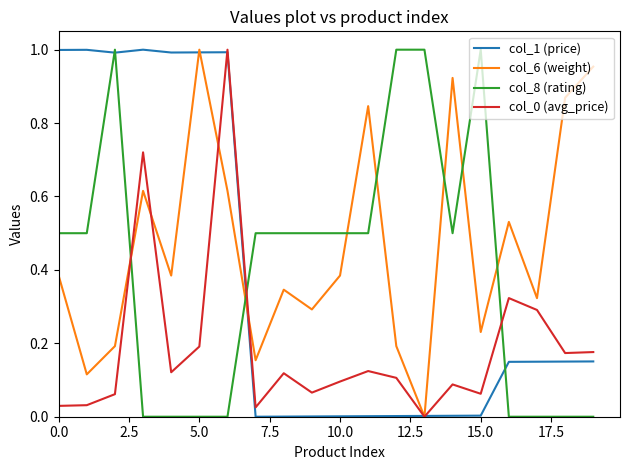

Is this an area chart (filled region under the line)?

No